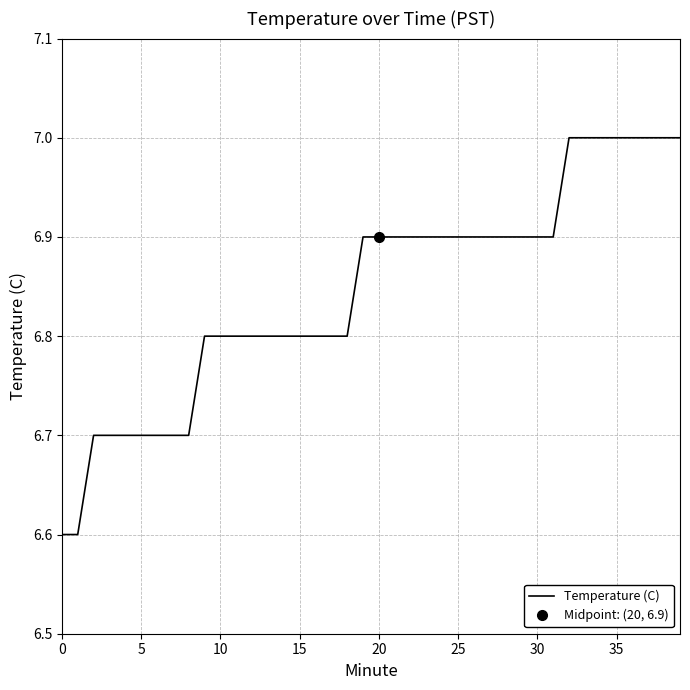

What is the ratio of the value at 16 to the value at 12?

1.0